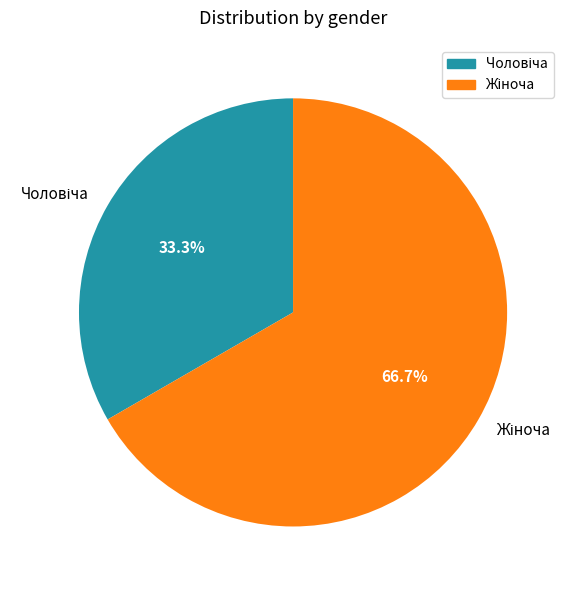

Does any single category account for the majority?

Yes